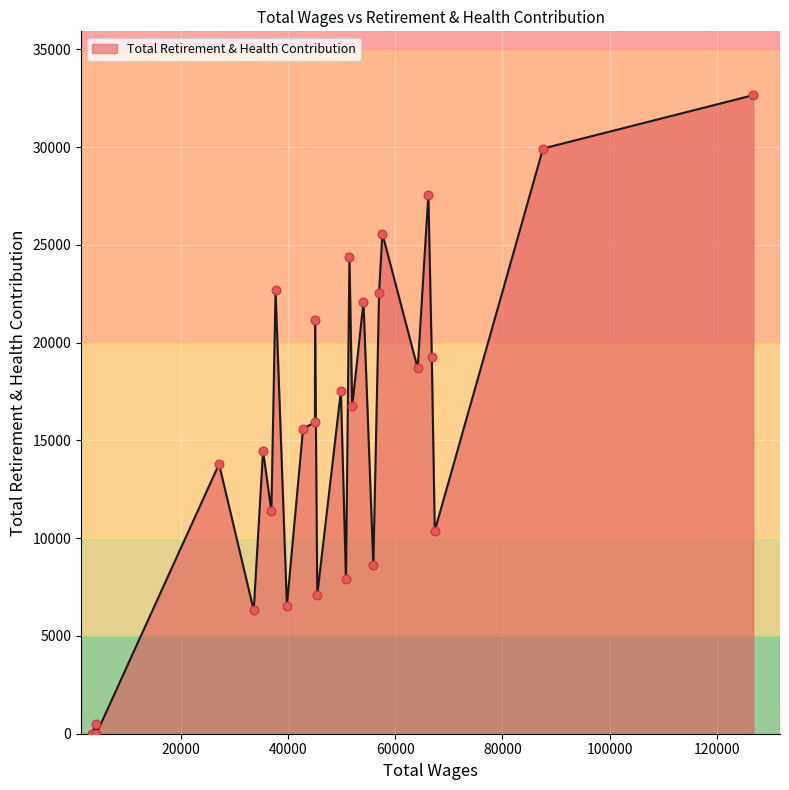

What is the greatest value displayed?

32656